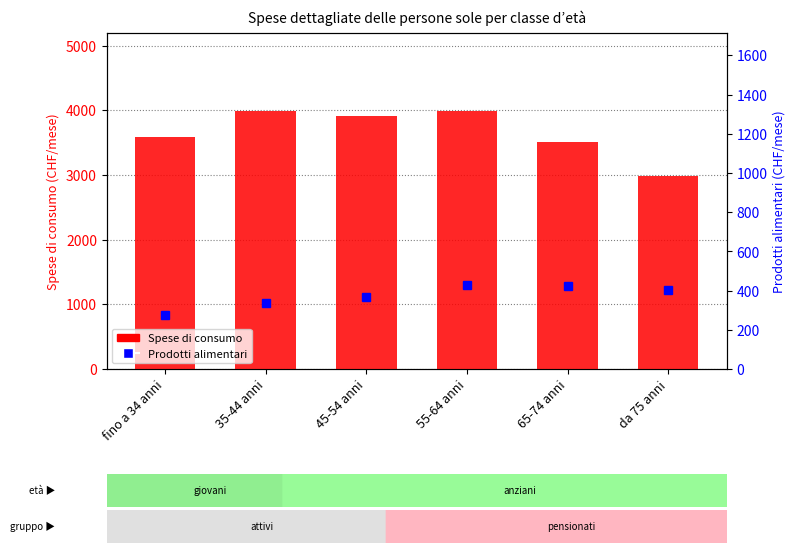

What is the change in value from 65-74 anni to da 75 anni?

-526.2